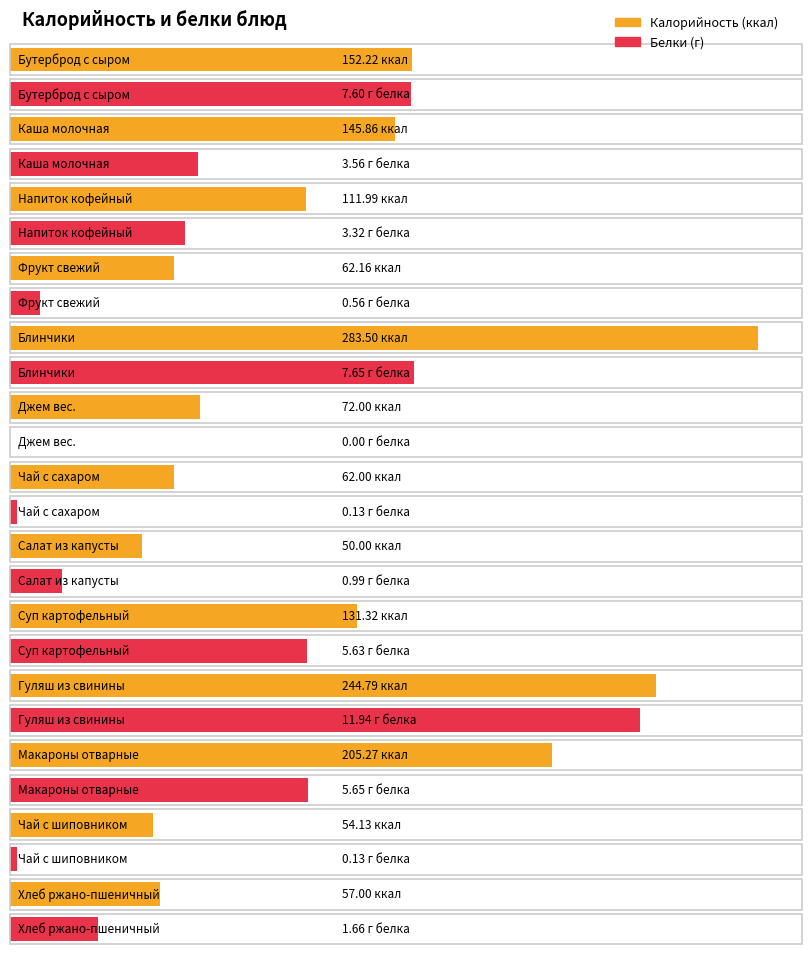

How many bars are there in each group?

2